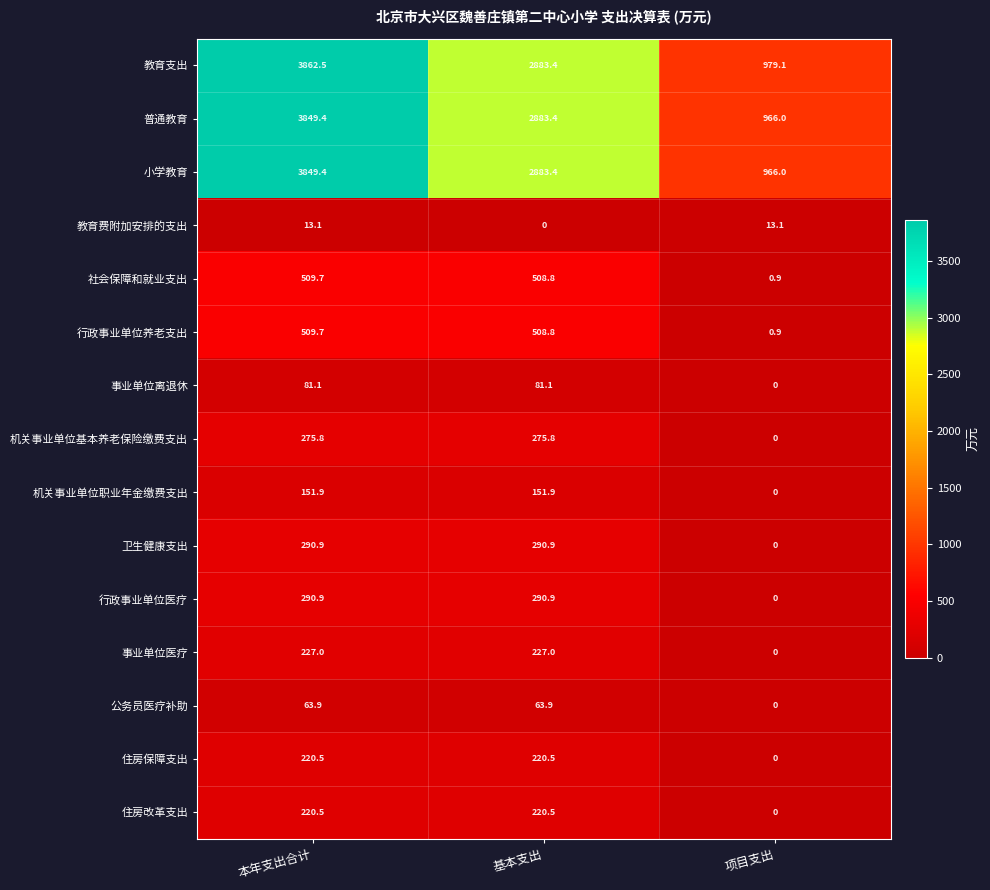

What is the difference between the highest and lowest values at 项目支出?

979.1